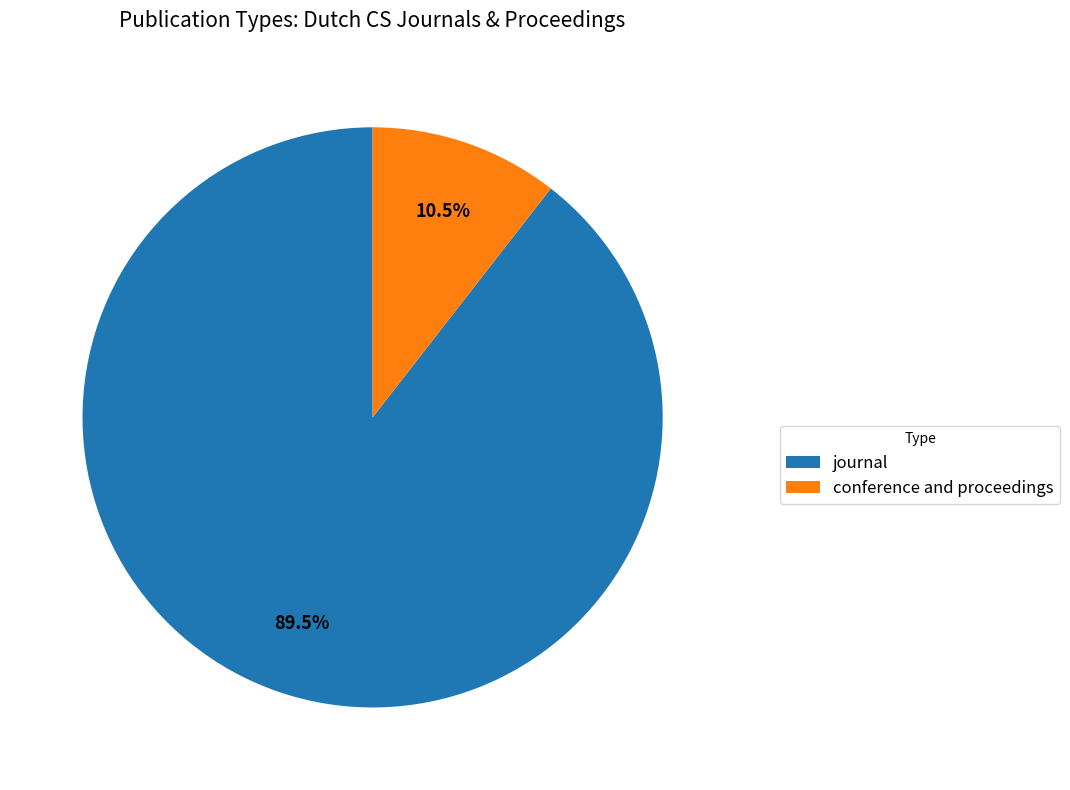

Count the number of slices in the pie.

2